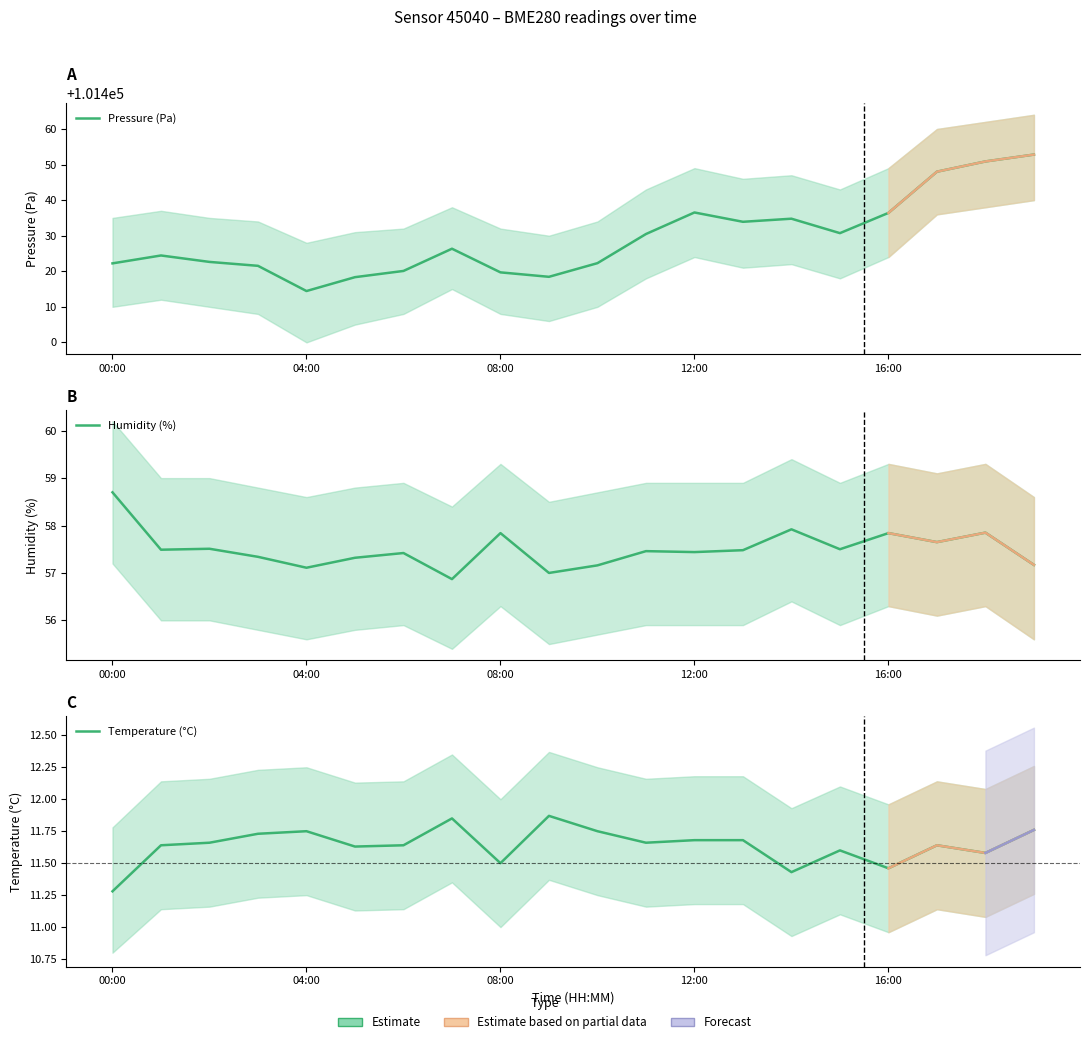

Which series has the widest spread of values?

Pressure (Pa)